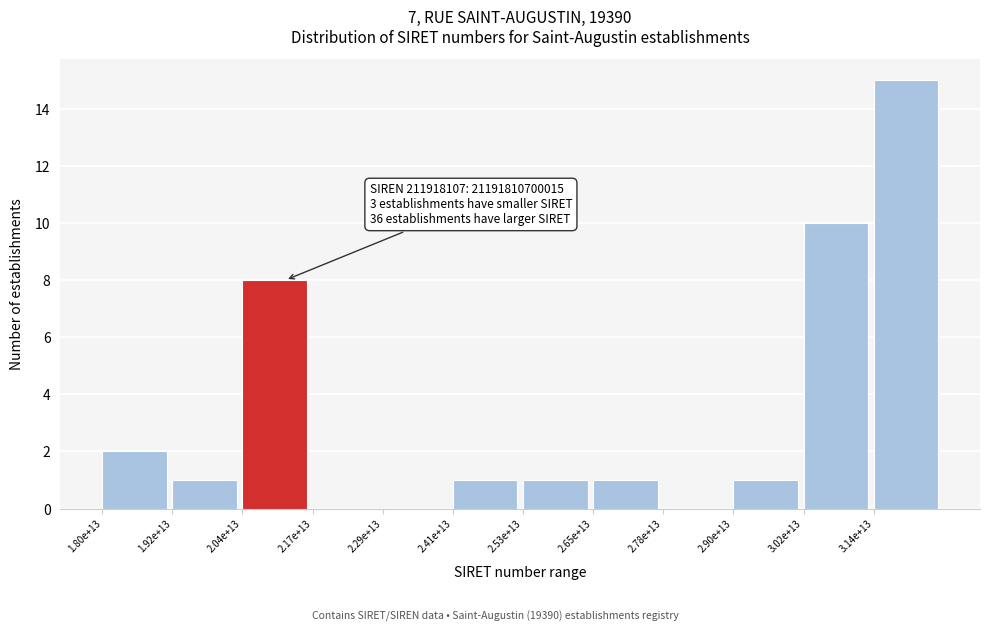

Reading left to right, what are all the values shown in this chart?

1.80e+13=2	1.92e+13=1	2.04e+13=8	2.17e+13=0	2.29e+13=0	2.41e+13=1	2.53e+13=1	2.65e+13=1	2.78e+13=0	2.90e+13=1	3.02e+13=10	3.14e+13=15